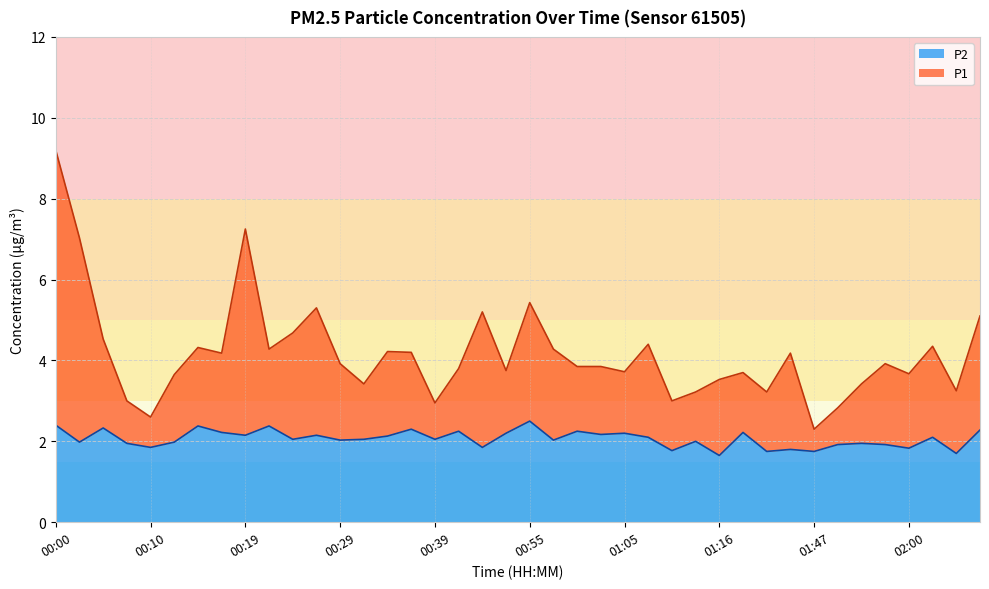

The P1 series shows 5.2 at 00:47. True or false?

True